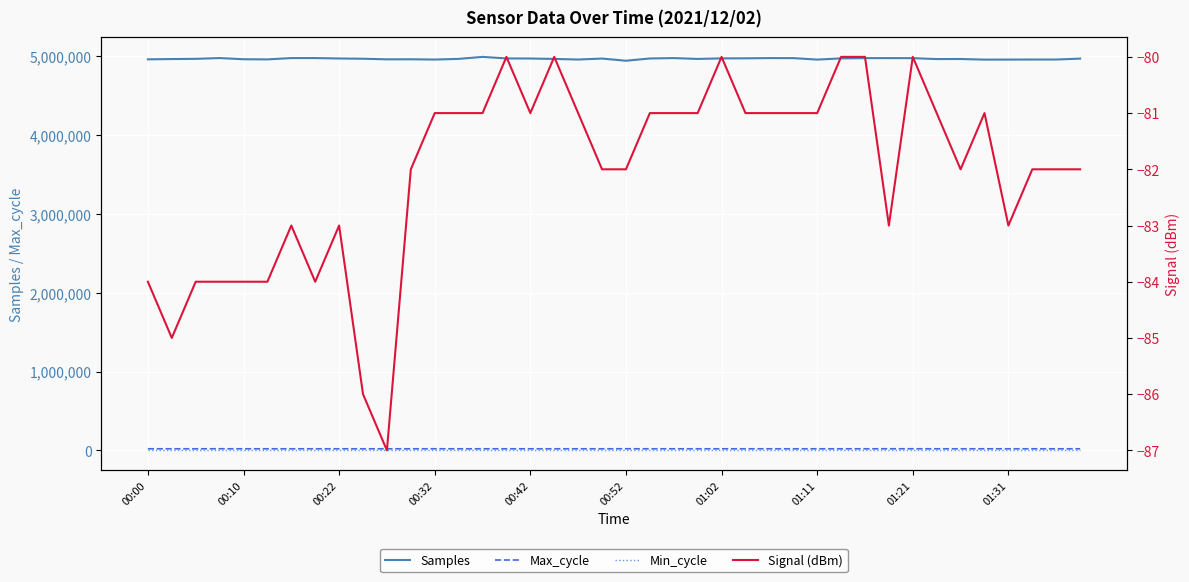

How many lines are shown in the chart?

4